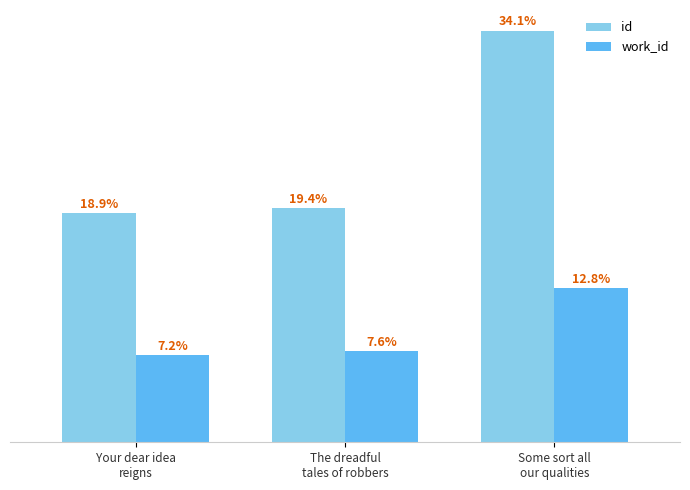

Which label corresponds to the smallest value in the chart?

Your dear idea
reigns